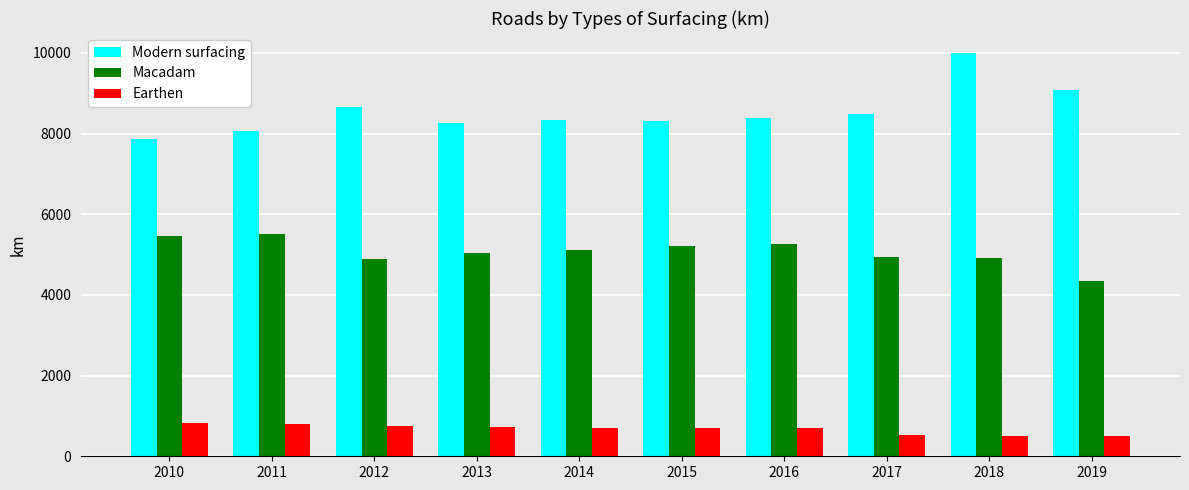

At which category does the chart reach its peak across all series?

2018